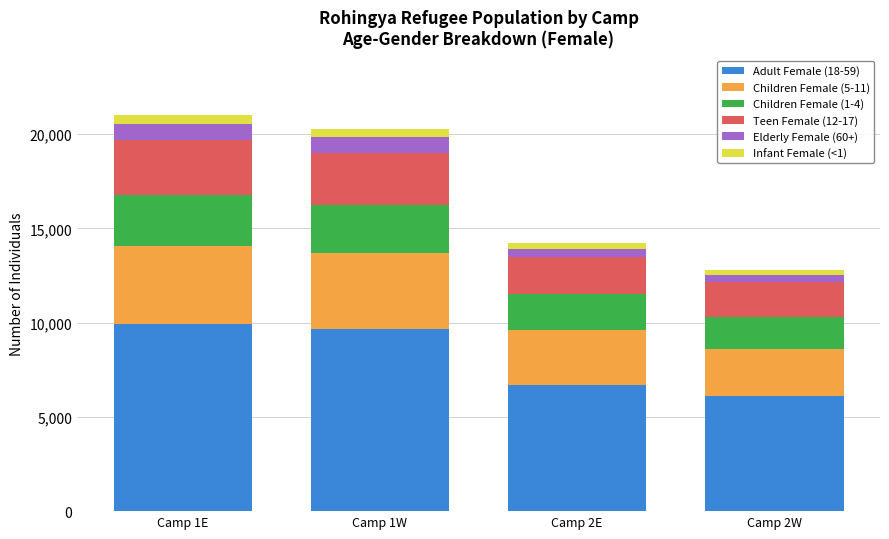

What is the difference between the maximum and minimum values in the Adult Female (18-59) series?

3820